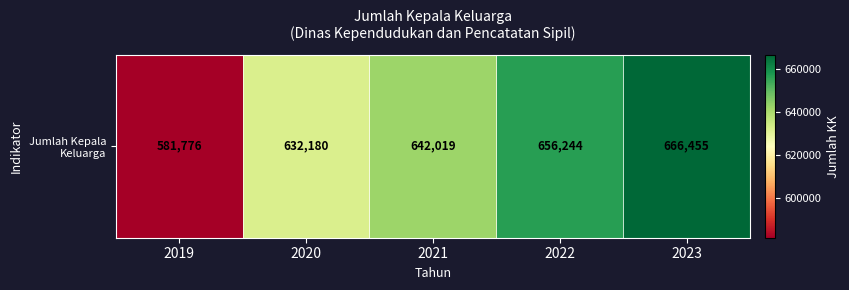

Count the values in the range 632180 to 656244.

3